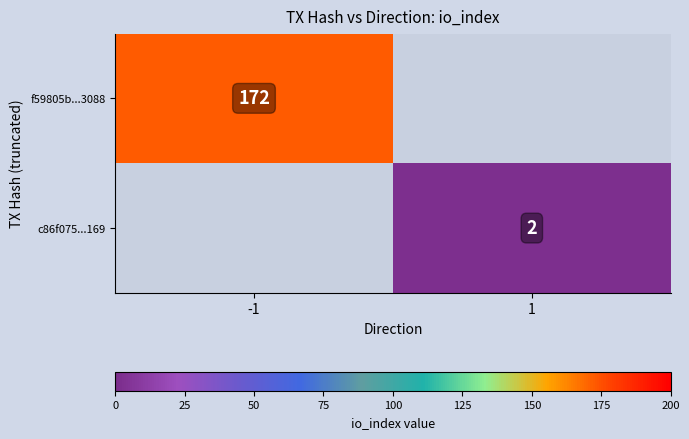

Is the value of c86f075...169 at 1 greater than the value of f59805b...3088 at -1?

No